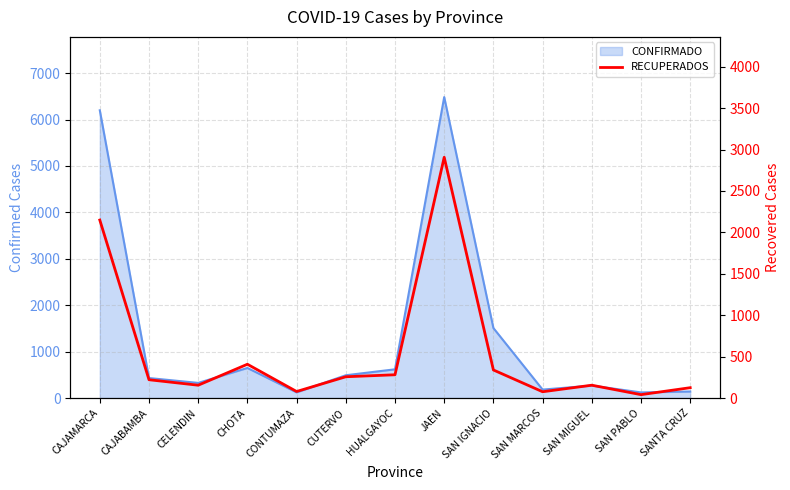

What position from the right is CAJAMARCA?

13